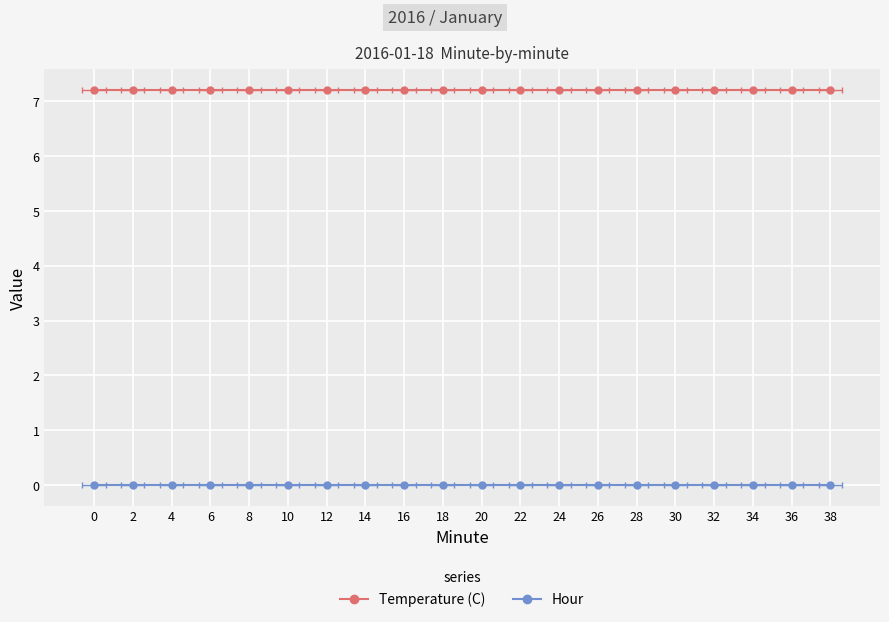

Reading left to right, what are all the values shown in this chart?

Temperature (C): 0=7.2	2=7.2	4=7.2	6=7.2	8=7.2	10=7.2	12=7.2	14=7.2	16=7.2	18=7.2	20=7.2	22=7.2	24=7.2	26=7.2	28=7.2	30=7.2	32=7.2	34=7.2	36=7.2	38=7.2
Hour: 0=0.0	2=0.0	4=0.0	6=0.0	8=0.0	10=0.0	12=0.0	14=0.0	16=0.0	18=0.0	20=0.0	22=0.0	24=0.0	26=0.0	28=0.0	30=0.0	32=0.0	34=0.0	36=0.0	38=0.0